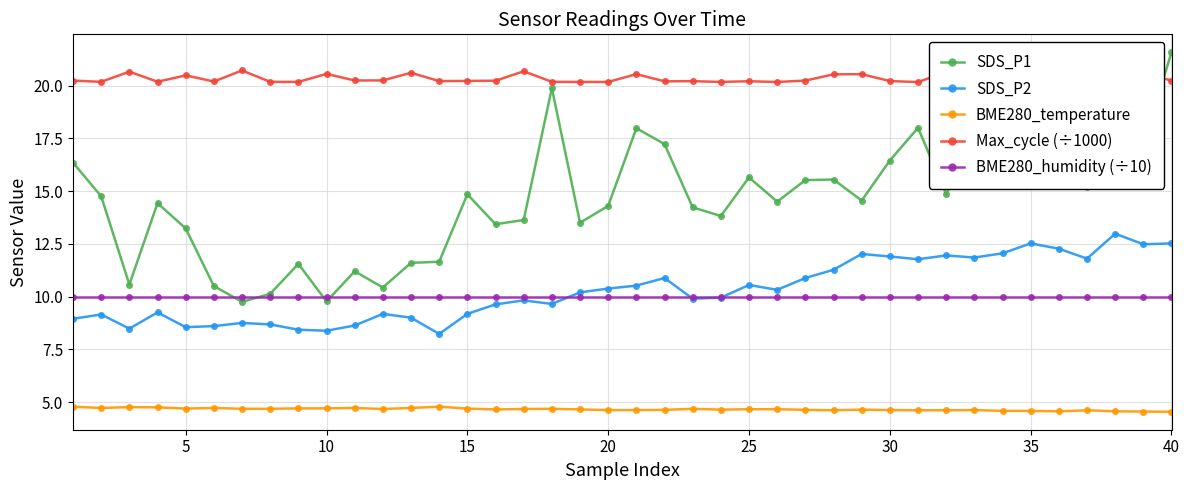

Does the chart have visible grid lines?

Yes